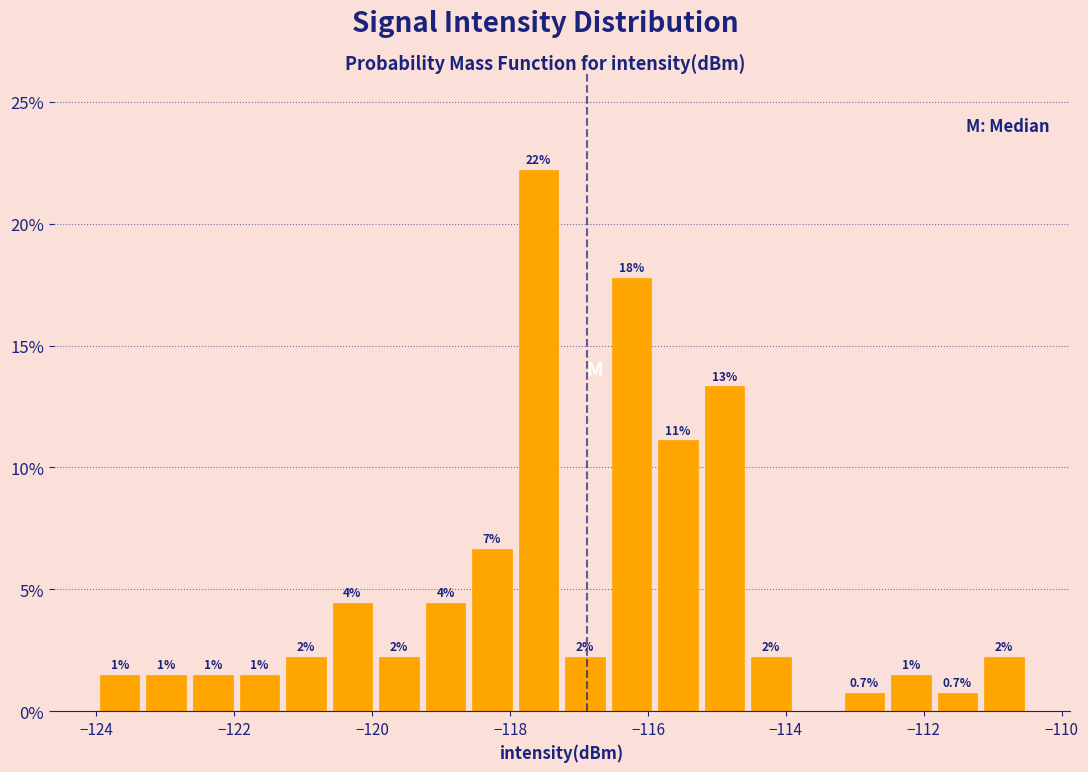

Read against the x-axis, roughly where is the centre of the tallest bar?

-117.6